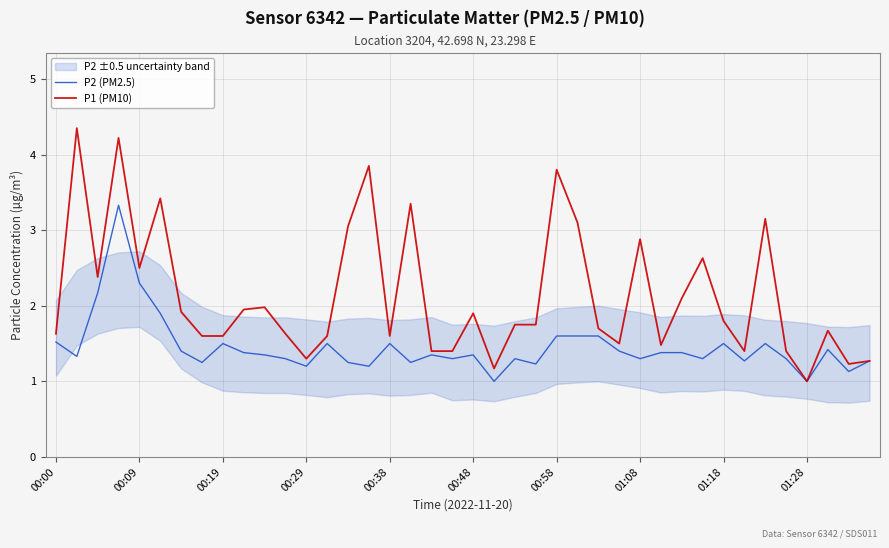

What is the smallest value displayed?

1.0